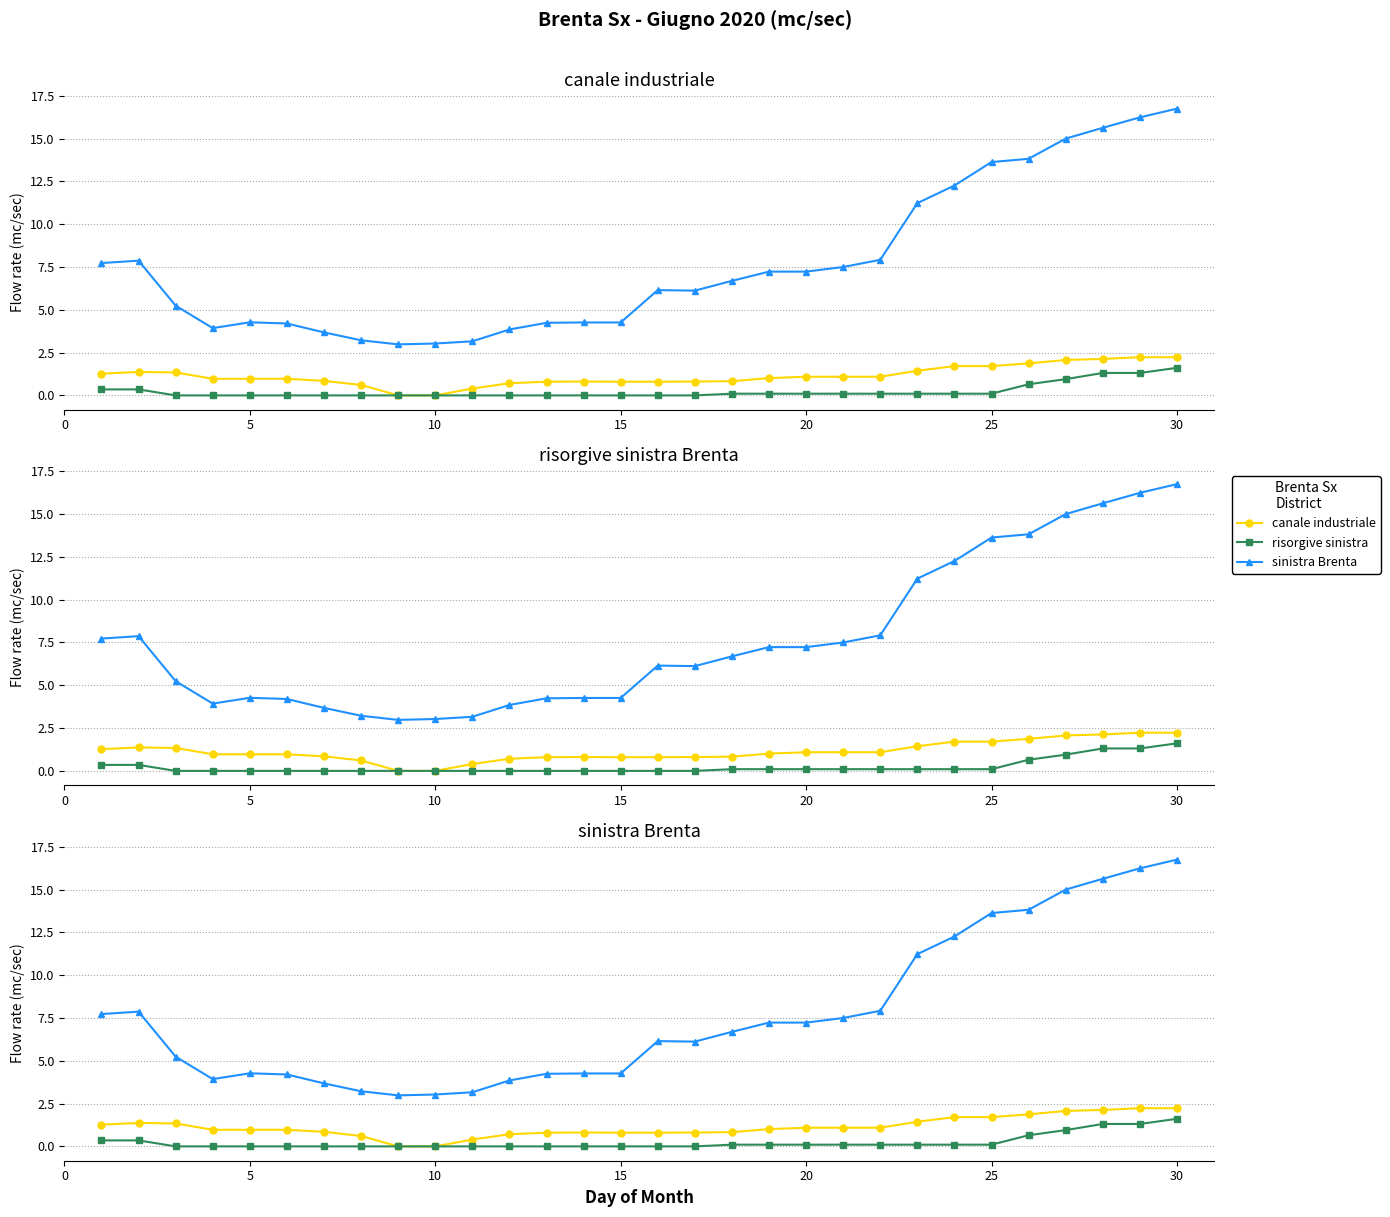

True or false: risorgive sinistra and sinistra Brenta cross at least once.

False